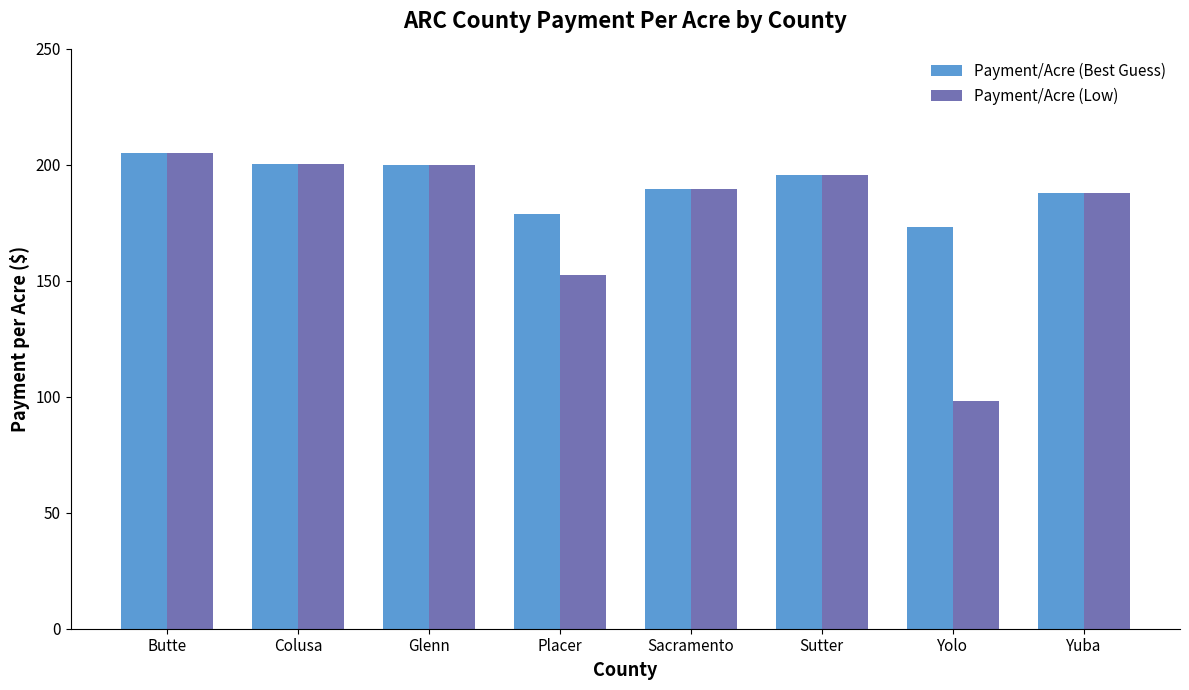

Which series has the largest range (max minus min)?

Payment/Acre (Low)